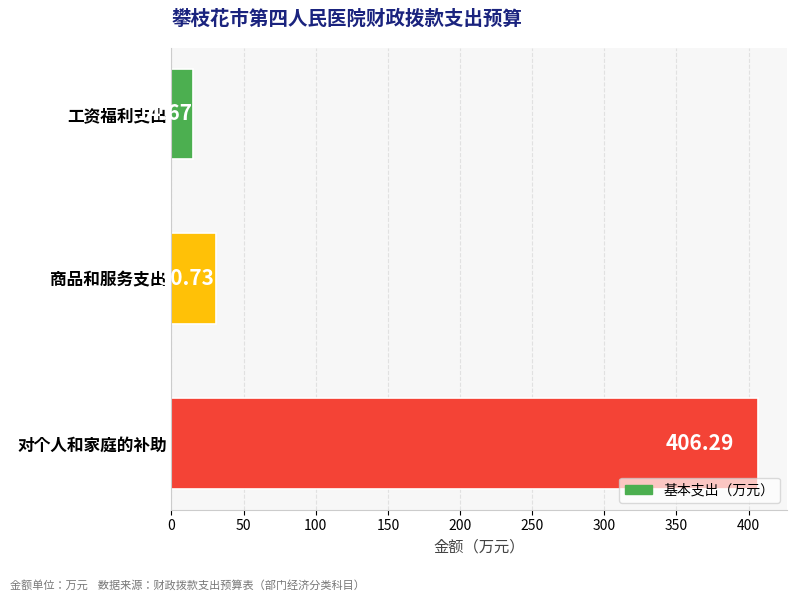

List the labels in order of value, largest first.

对个人和家庭的补助, 商品和服务支出, 工资福利支出